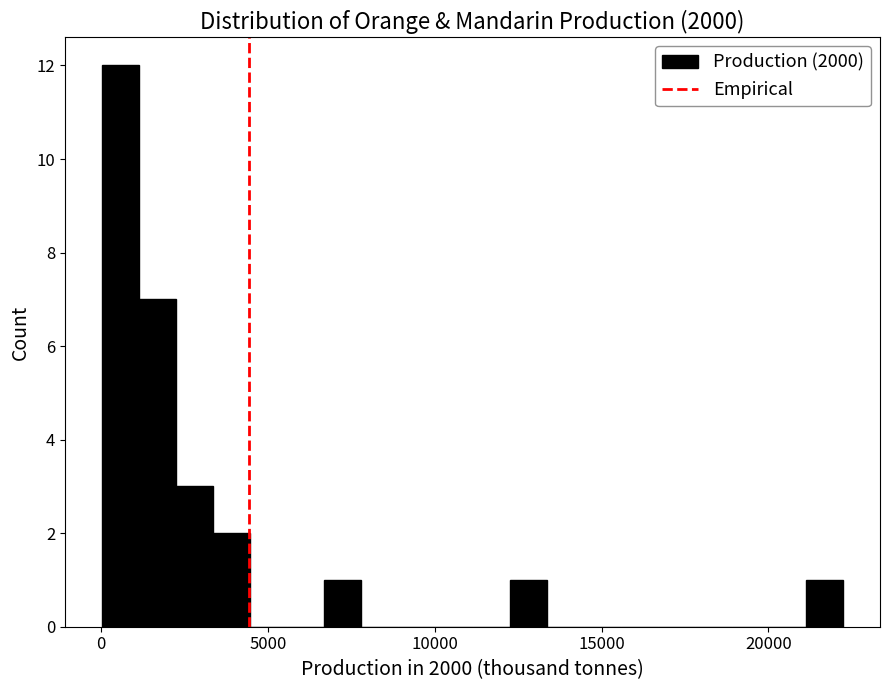

Around what value on the x-axis is the tallest bar? Give the approximate position of its centre, as read against the axis.

500